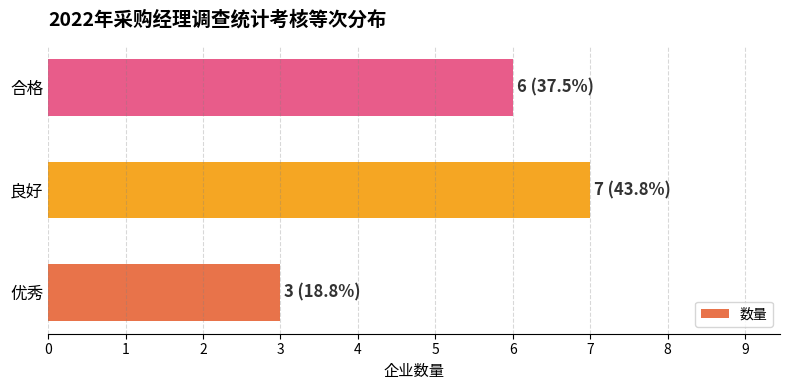

The value at 优秀 is 3. True or false?

True